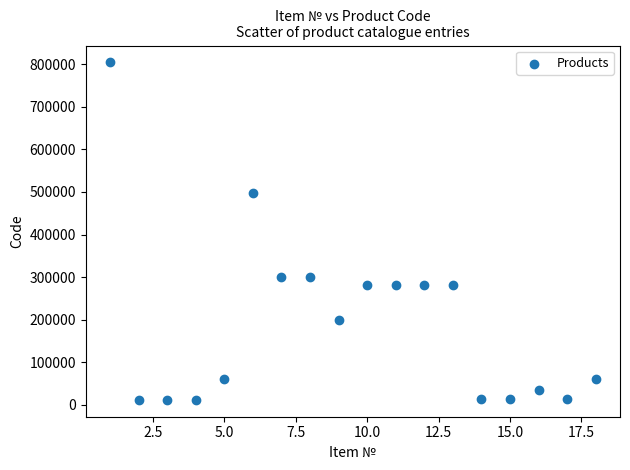

What Y value in the scatter plot is closest to 408123?

498083